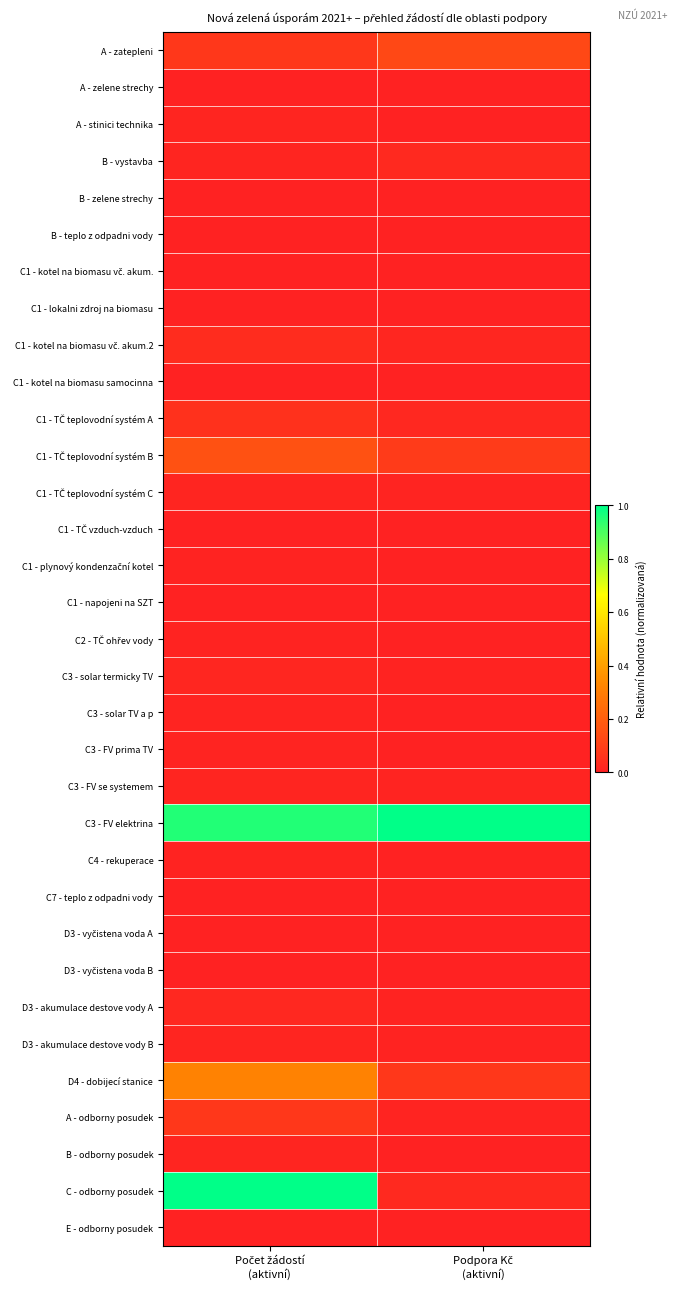

At which category is the sum across all series the highest?

Počet žádostí
(aktivní)